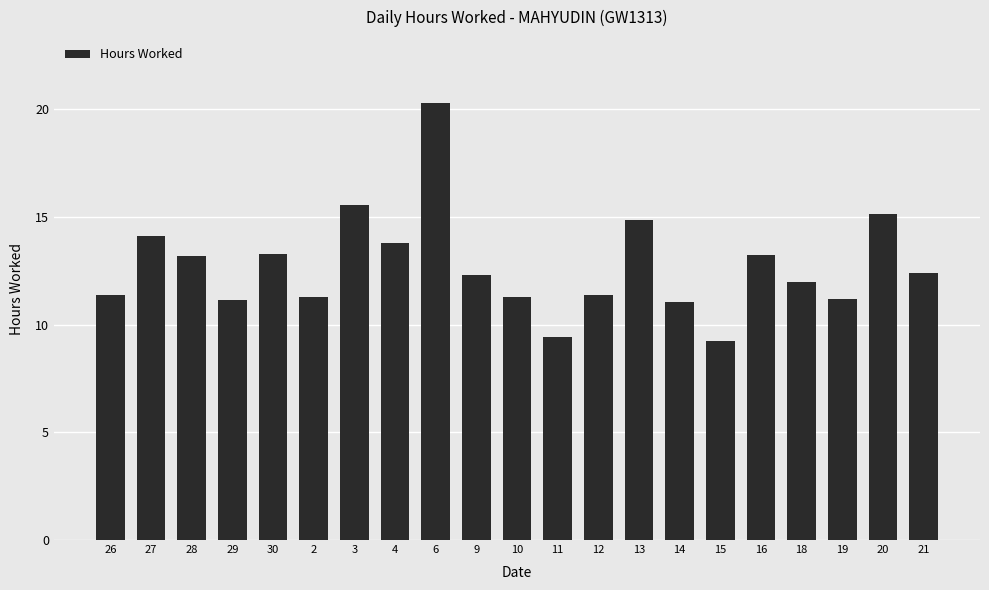

What is the value of the 7th bar from the left?

15.6